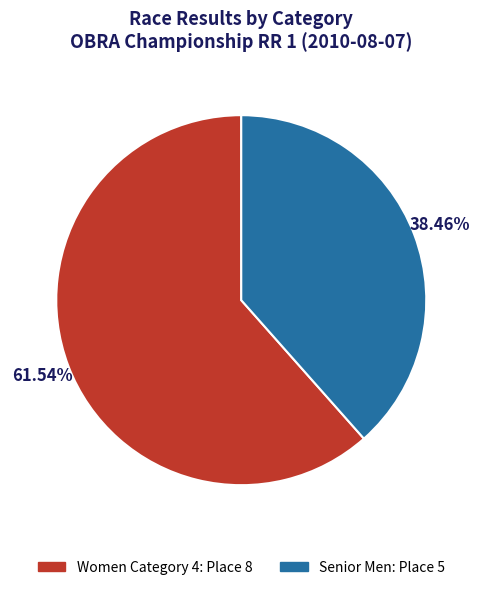

To the nearest percent, what is the difference between the Women Category 4 and Senior Men slice percentages?

23%